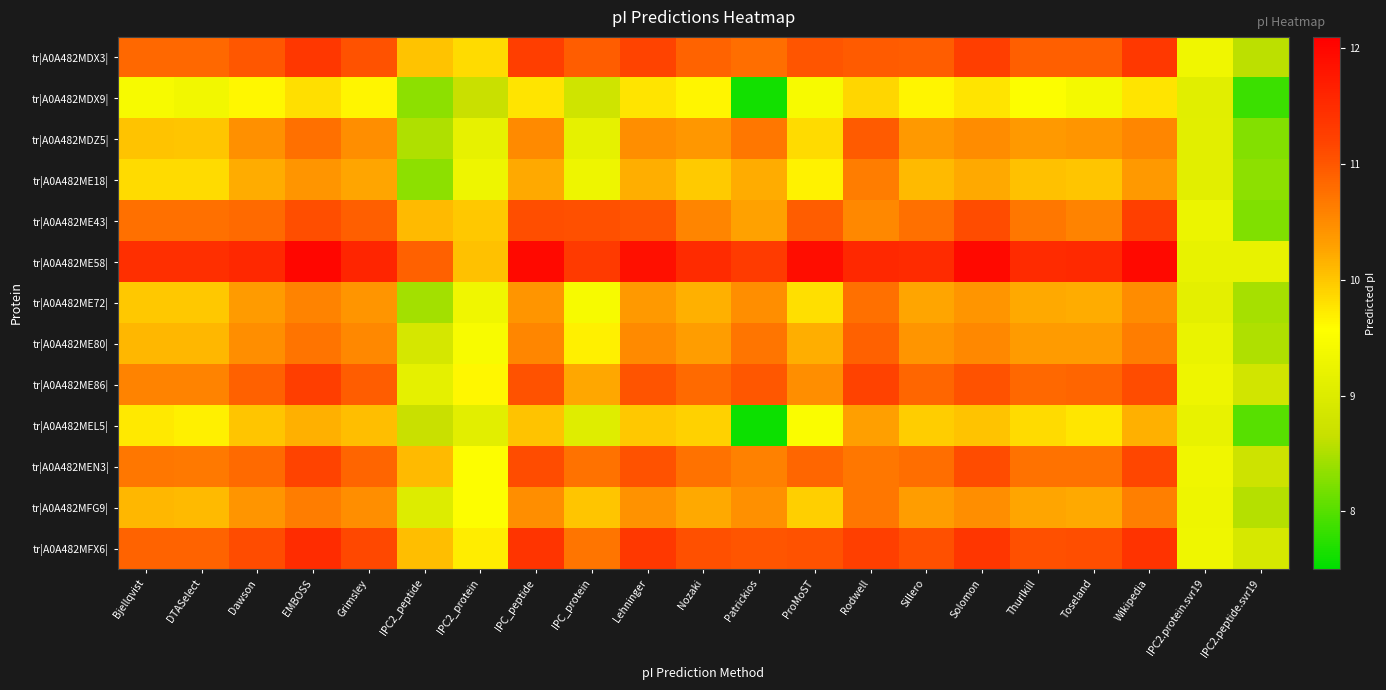

Reading left to right, list all the values displayed in this chart.

tr|A0A482MDX3|: Bjellqvist=10.8	DTASelect=10.8	Dawson=11.0	EMBOSS=11.4	Grimsley=11.1	IPC2_peptide=10.0	IPC2_protein=9.8	IPC_peptide=11.3	IPC_protein=10.9	Lehninger=11.2	Nozaki=10.9	Patrickios=10.8	ProMoST=11.0	Rodwell=11.0	Sillero=10.9	Solomon=11.3	Thurlkill=10.9	Toseland=10.9	Wikipedia=11.3	IPC2.protein.svr19=9.3	IPC2.peptide.svr19=8.6
tr|A0A482MDX9|: Bjellqvist=9.4	DTASelect=9.4	Dawson=9.6	EMBOSS=9.8	Grimsley=9.6	IPC2_peptide=8.3	IPC2_protein=8.7	IPC_peptide=9.8	IPC_protein=8.8	Lehninger=9.8	Nozaki=9.6	Patrickios=7.6	ProMoST=9.4	Rodwell=9.9	Sillero=9.6	Solomon=9.8	Thurlkill=9.5	Toseland=9.4	Wikipedia=9.8	IPC2.protein.svr19=9.1	IPC2.peptide.svr19=7.8
tr|A0A482MDZ5|: Bjellqvist=10.0	DTASelect=10.0	Dawson=10.5	EMBOSS=10.8	Grimsley=10.5	IPC2_peptide=8.5	IPC2_protein=9.2	IPC_peptide=10.5	IPC_protein=9.2	Lehninger=10.5	Nozaki=10.4	Patrickios=10.7	ProMoST=9.8	Rodwell=11.0	Sillero=10.4	Solomon=10.5	Thurlkill=10.4	Toseland=10.4	Wikipedia=10.5	IPC2.protein.svr19=9.1	IPC2.peptide.svr19=8.3
tr|A0A482ME18|: Bjellqvist=9.9	DTASelect=9.9	Dawson=10.2	EMBOSS=10.4	Grimsley=10.3	IPC2_peptide=8.3	IPC2_protein=9.3	IPC_peptide=10.2	IPC_protein=9.3	Lehninger=10.2	Nozaki=10.0	Patrickios=10.2	ProMoST=9.7	Rodwell=10.6	Sillero=10.1	Solomon=10.2	Thurlkill=10.0	Toseland=10.0	Wikipedia=10.4	IPC2.protein.svr19=9.1	IPC2.peptide.svr19=8.3
tr|A0A482ME43|: Bjellqvist=10.8	DTASelect=10.8	Dawson=10.8	EMBOSS=11.1	Grimsley=10.9	IPC2_peptide=10.1	IPC2_protein=10.0	IPC_peptide=11.1	IPC_protein=11.1	Lehninger=11.0	Nozaki=10.6	Patrickios=10.3	ProMoST=10.9	Rodwell=10.5	Sillero=10.8	Solomon=11.1	Thurlkill=10.7	Toseland=10.6	Wikipedia=11.2	IPC2.protein.svr19=9.3	IPC2.peptide.svr19=8.2
tr|A0A482ME58|: Bjellqvist=11.5	DTASelect=11.5	Dawson=11.6	EMBOSS=12.0	Grimsley=11.6	IPC2_peptide=10.9	IPC2_protein=10.0	IPC_peptide=12.0	IPC_protein=11.3	Lehninger=11.9	Nozaki=11.5	Patrickios=11.3	ProMoST=11.9	Rodwell=11.6	Sillero=11.5	Solomon=12.0	Thurlkill=11.5	Toseland=11.5	Wikipedia=12.0	IPC2.protein.svr19=9.2	IPC2.peptide.svr19=9.2
tr|A0A482ME72|: Bjellqvist=10.0	DTASelect=10.0	Dawson=10.3	EMBOSS=10.6	Grimsley=10.4	IPC2_peptide=8.4	IPC2_protein=9.3	IPC_peptide=10.4	IPC_protein=9.4	Lehninger=10.4	Nozaki=10.2	Patrickios=10.5	ProMoST=9.8	Rodwell=10.8	Sillero=10.3	Solomon=10.4	Thurlkill=10.2	Toseland=10.2	Wikipedia=10.5	IPC2.protein.svr19=9.1	IPC2.peptide.svr19=8.5
tr|A0A482ME80|: Bjellqvist=10.1	DTASelect=10.1	Dawson=10.5	EMBOSS=10.7	Grimsley=10.5	IPC2_peptide=8.9	IPC2_protein=9.5	IPC_peptide=10.5	IPC_protein=9.7	Lehninger=10.5	Nozaki=10.3	Patrickios=10.7	ProMoST=10.2	Rodwell=10.9	Sillero=10.4	Solomon=10.5	Thurlkill=10.3	Toseland=10.3	Wikipedia=10.6	IPC2.protein.svr19=9.2	IPC2.peptide.svr19=8.5
tr|A0A482ME86|: Bjellqvist=10.6	DTASelect=10.6	Dawson=10.9	EMBOSS=11.3	Grimsley=10.9	IPC2_peptide=9.2	IPC2_protein=9.6	IPC_peptide=11.1	IPC_protein=10.2	Lehninger=11.0	Nozaki=10.8	Patrickios=11.0	ProMoST=10.5	Rodwell=11.2	Sillero=10.8	Solomon=11.1	Thurlkill=10.8	Toseland=10.9	Wikipedia=11.1	IPC2.protein.svr19=9.3	IPC2.peptide.svr19=8.8
tr|A0A482MEL5|: Bjellqvist=9.7	DTASelect=9.7	Dawson=10.0	EMBOSS=10.2	Grimsley=10.1	IPC2_peptide=8.7	IPC2_protein=9.1	IPC_peptide=10.0	IPC_protein=9.1	Lehninger=10.0	Nozaki=9.9	Patrickios=7.6	ProMoST=9.5	Rodwell=10.3	Sillero=10.0	Solomon=10.0	Thurlkill=9.9	Toseland=9.8	Wikipedia=10.2	IPC2.protein.svr19=9.2	IPC2.peptide.svr19=8.0
tr|A0A482MEN3|: Bjellqvist=10.7	DTASelect=10.7	Dawson=10.8	EMBOSS=11.2	Grimsley=10.9	IPC2_peptide=10.1	IPC2_protein=9.5	IPC_peptide=11.1	IPC_protein=10.7	Lehninger=11.1	Nozaki=10.7	Patrickios=10.6	ProMoST=10.8	Rodwell=10.7	Sillero=10.8	Solomon=11.1	Thurlkill=10.7	Toseland=10.7	Wikipedia=11.2	IPC2.protein.svr19=9.3	IPC2.peptide.svr19=8.8
tr|A0A482MFG9|: Bjellqvist=10.1	DTASelect=10.1	Dawson=10.4	EMBOSS=10.6	Grimsley=10.5	IPC2_peptide=9.0	IPC2_protein=9.5	IPC_peptide=10.5	IPC_protein=10.0	Lehninger=10.4	Nozaki=10.2	Patrickios=10.5	ProMoST=9.9	Rodwell=10.7	Sillero=10.3	Solomon=10.5	Thurlkill=10.3	Toseland=10.2	Wikipedia=10.6	IPC2.protein.svr19=9.3	IPC2.peptide.svr19=8.6
tr|A0A482MFX6|: Bjellqvist=10.9	DTASelect=10.9	Dawson=11.1	EMBOSS=11.5	Grimsley=11.1	IPC2_peptide=10.1	IPC2_protein=9.7	IPC_peptide=11.4	IPC_protein=10.7	Lehninger=11.3	Nozaki=11.1	Patrickios=11.0	ProMoST=11.1	Rodwell=11.2	Sillero=11.1	Solomon=11.4	Thurlkill=11.1	Toseland=11.1	Wikipedia=11.4	IPC2.protein.svr19=9.3	IPC2.peptide.svr19=8.9